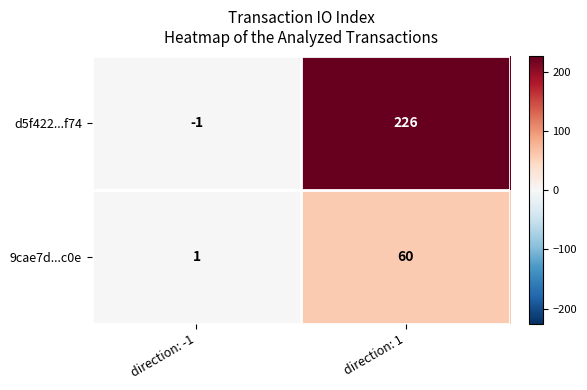

What is the approximate value of d5f422...f74 at direction: 1, to the nearest 5?

225